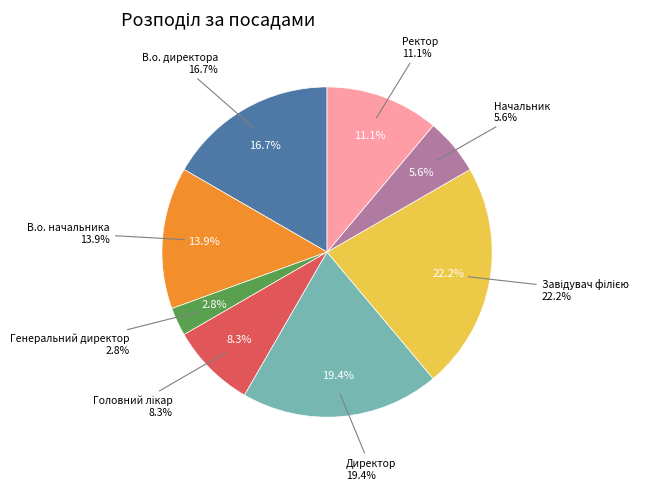

Which category has the smallest portion of the pie?

Генеральний директор